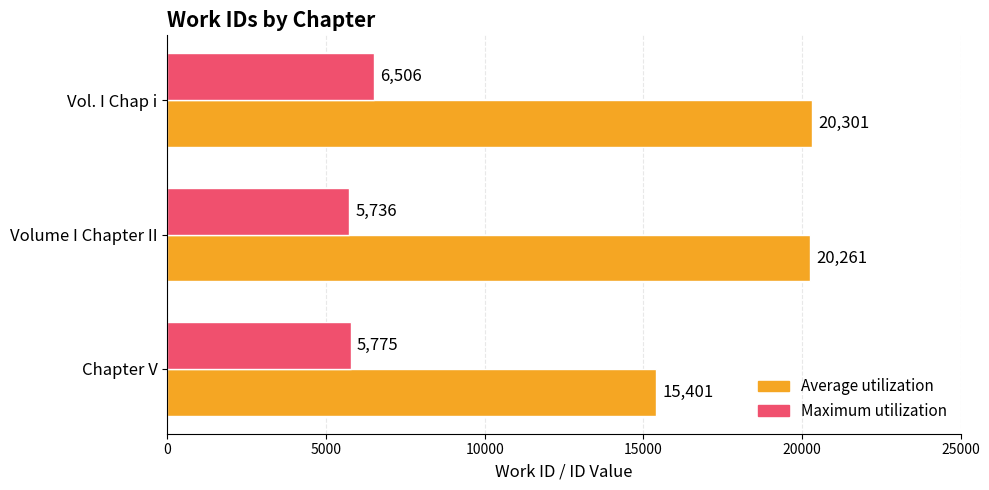

Which series has the largest range (max minus min)?

Average utilization